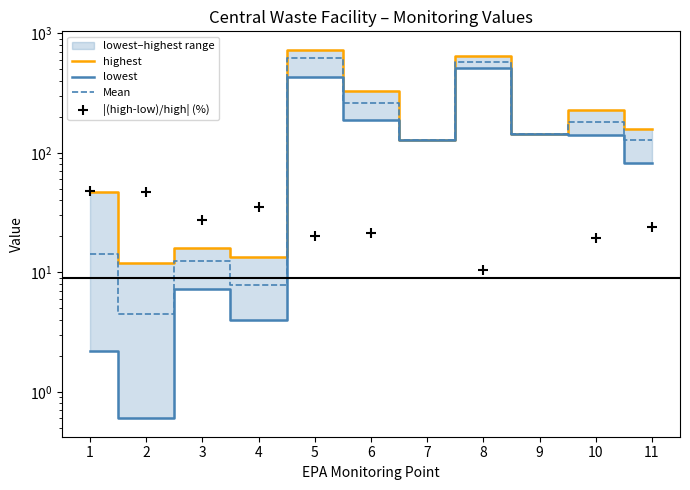

At which category is the sum across all series the highest?

5